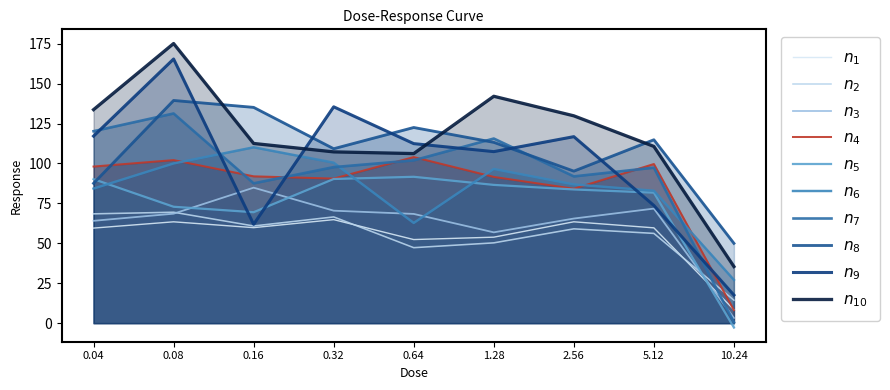

At which category does the data reach its first local peak?

0.08